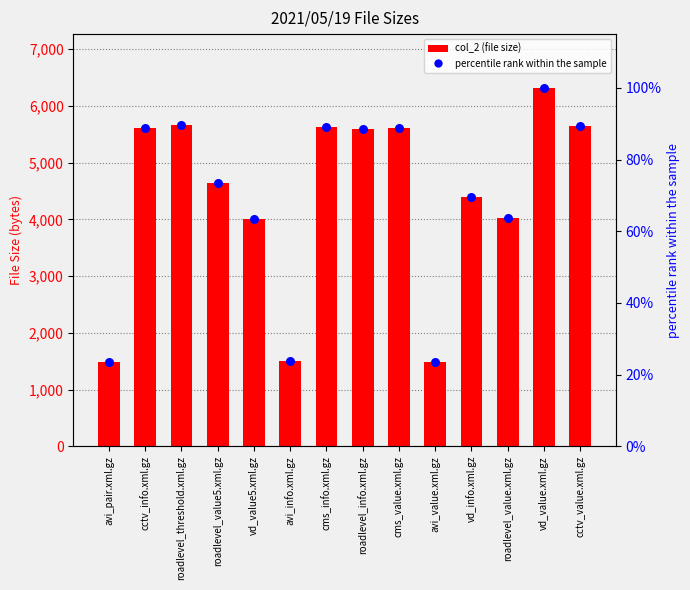

What is the total value across all series at vd_value.xml.gz?

6419.0